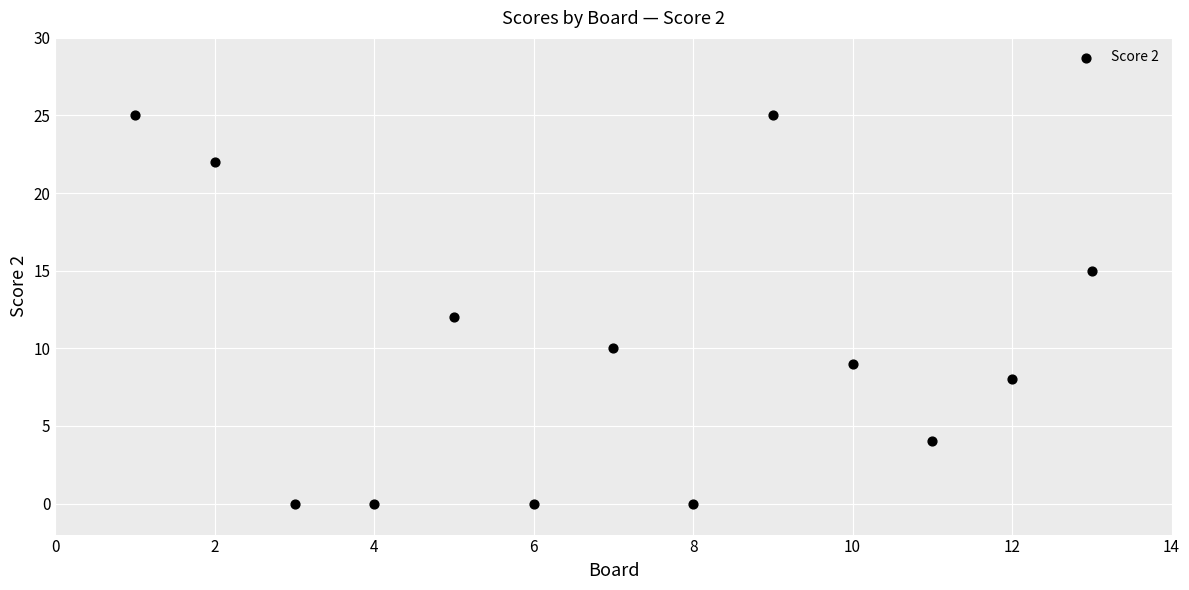

What is the range of X values (max minus min)?

12